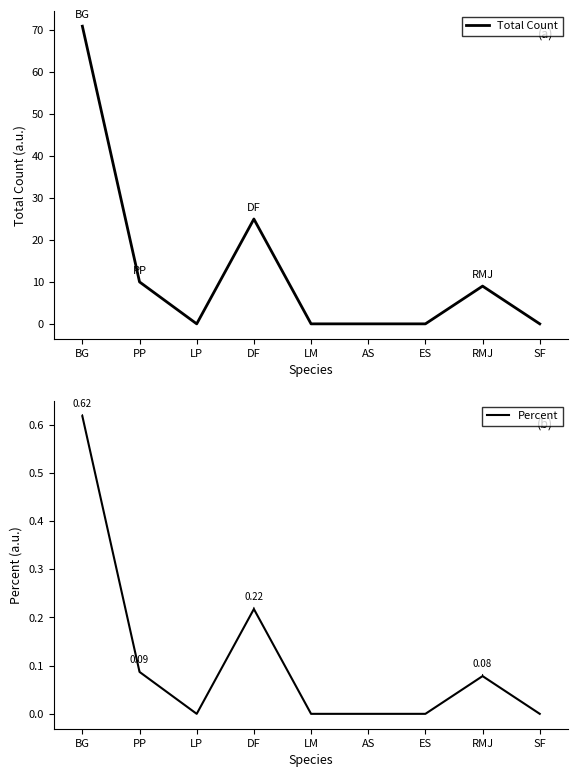

Is it true that Percent equals -0.3 at LP?

False